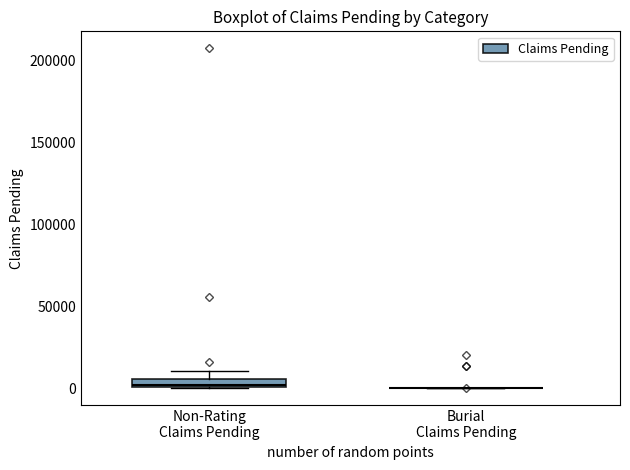

Comparing the boxes themselves (not the whiskers), which one is the tallest?

Non-Rating Claims Pending